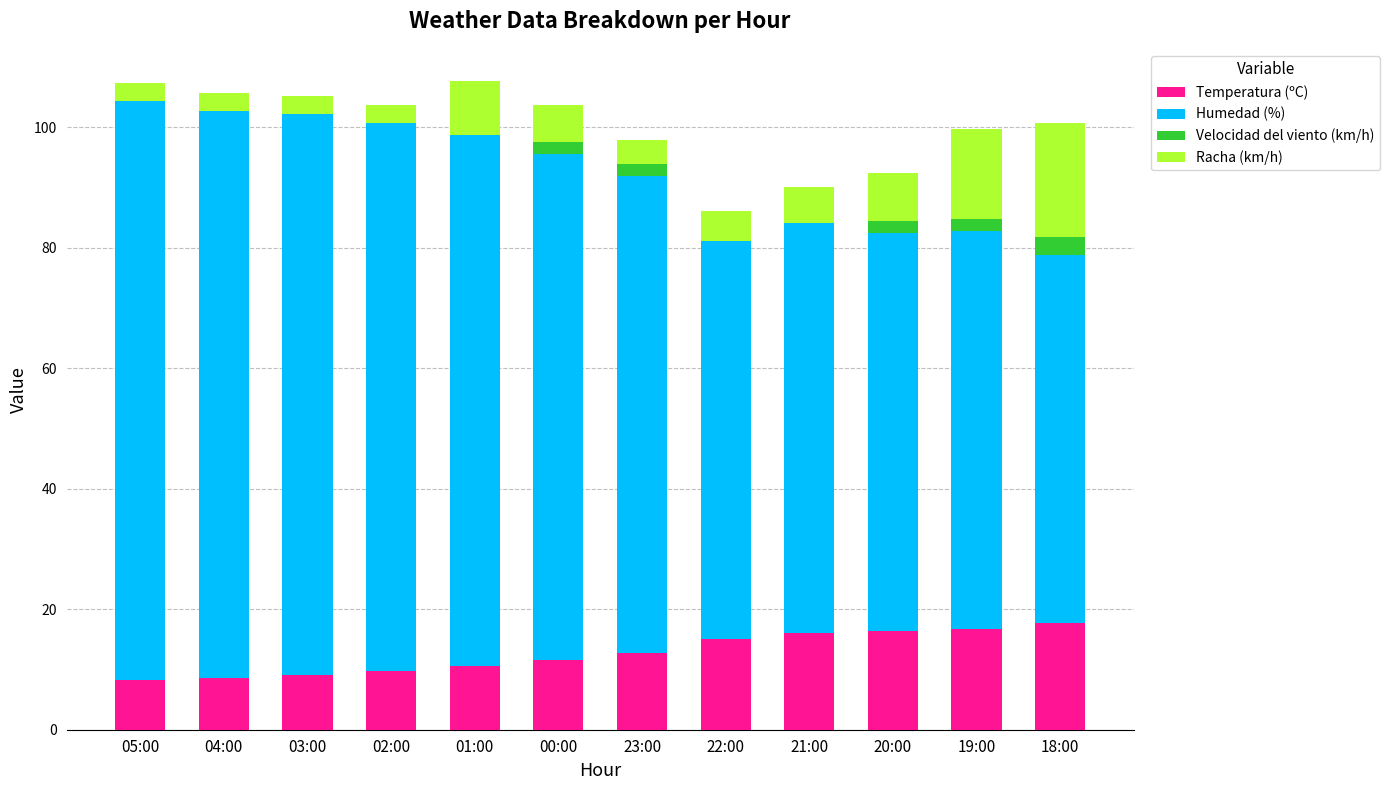

How many distinct data groups are displayed?

4